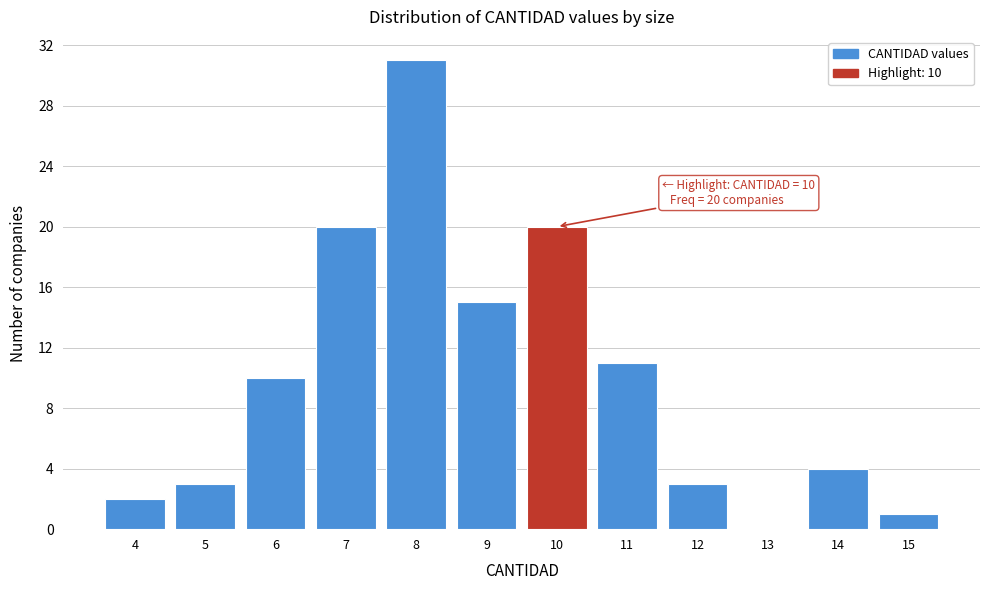

Over which range of the x-axis is the bar tallest?

7.5 to 8.5